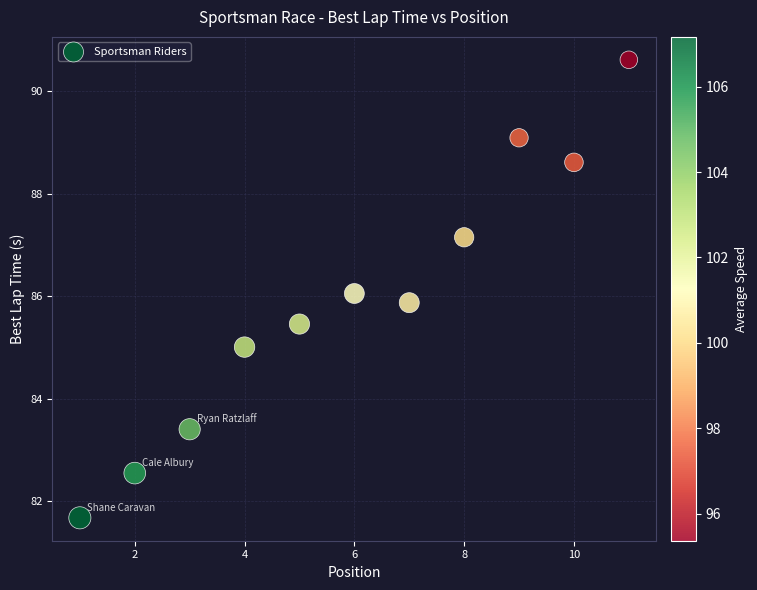

What is the range of Y values (max minus min)?

8.9